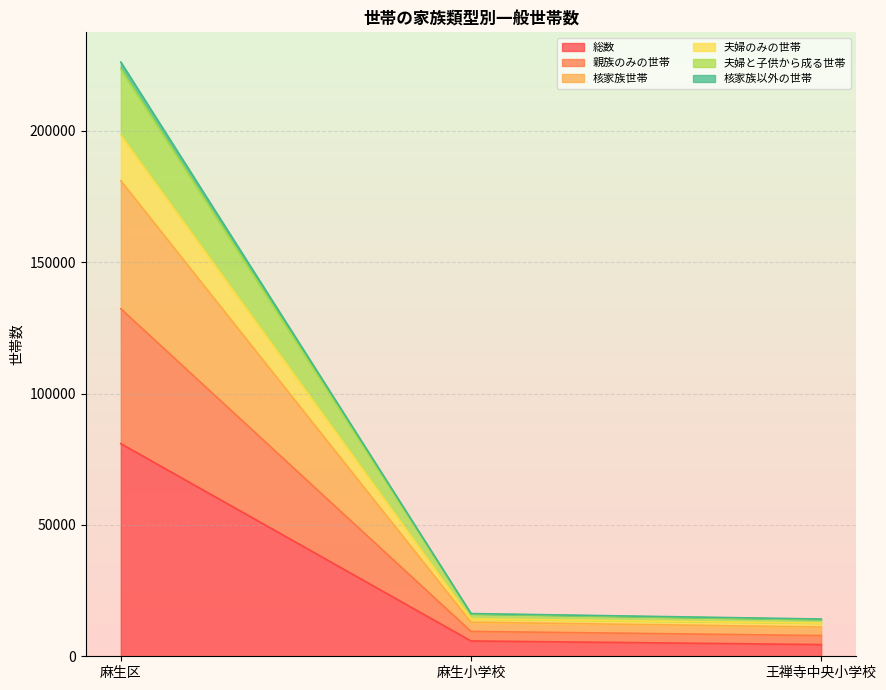

Which category has the highest value in the 総数 series?

麻生区